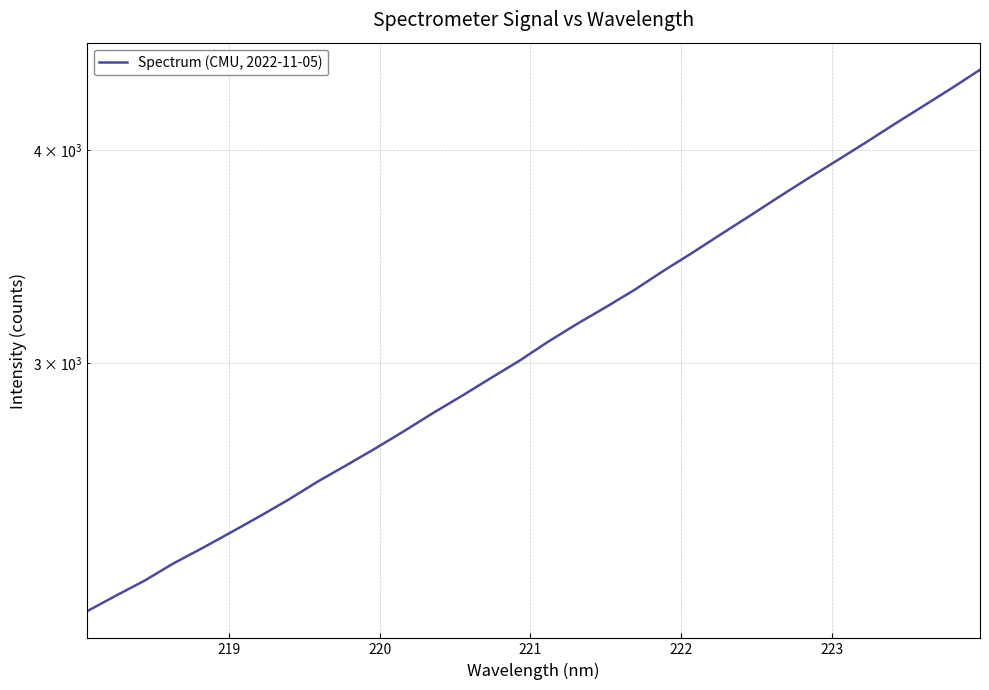

What is the value of the 23rd point from the left?

3569.6